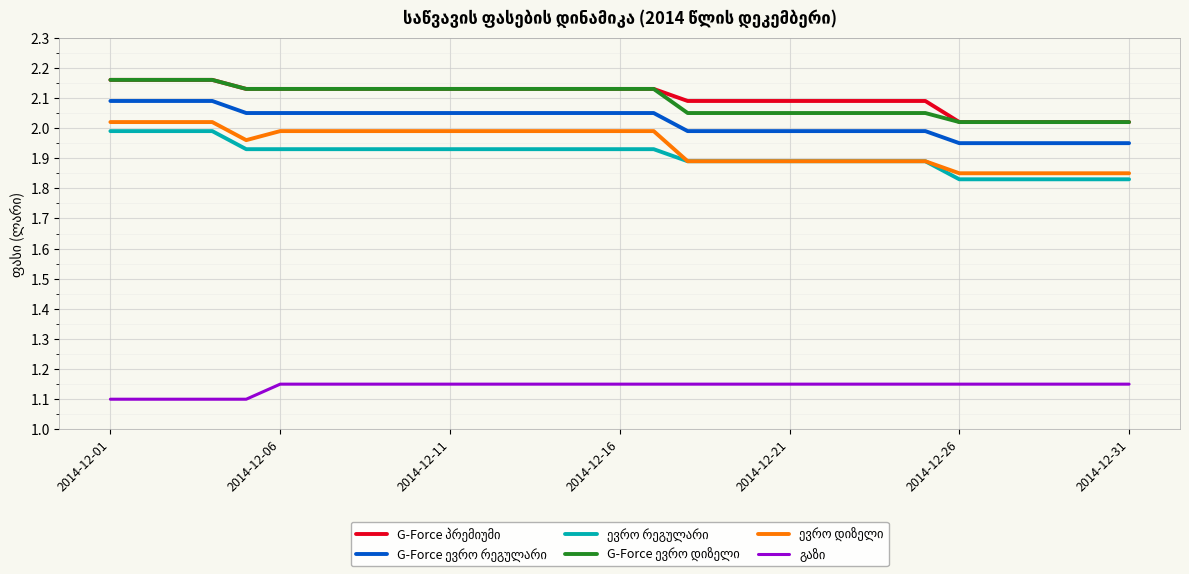

What value does the ევრო რეგულარი series have at 2014-12-31?

1.8